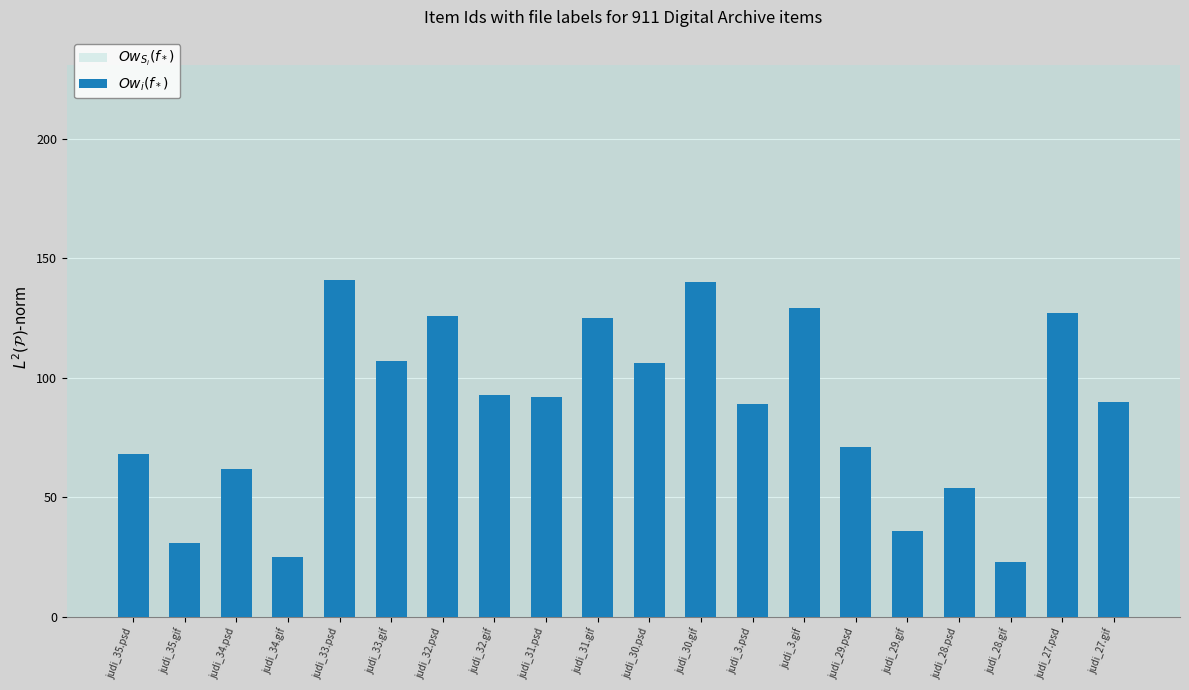

Approximately how many times larger is the value at judi_3.gif compared to judi_34.psd?

2.1